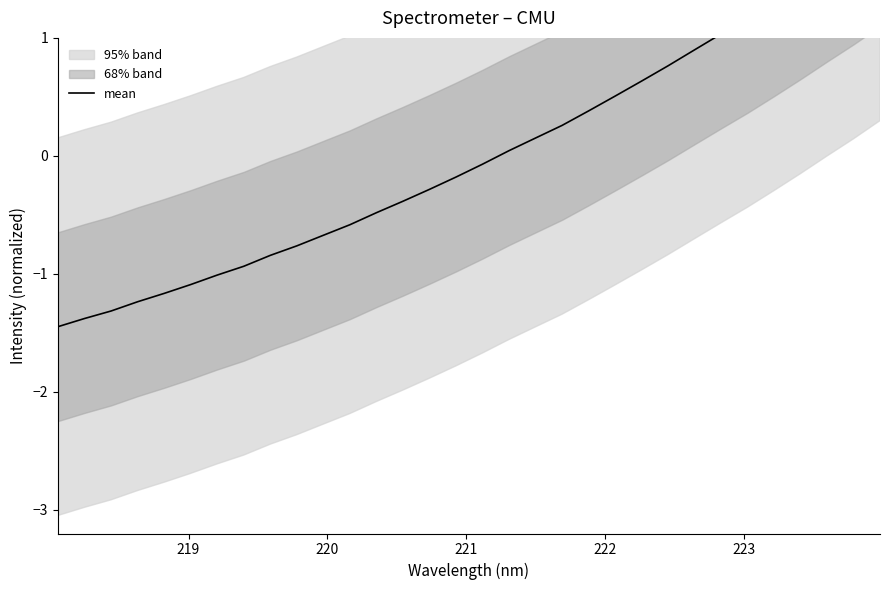

How many values are above zero?

15